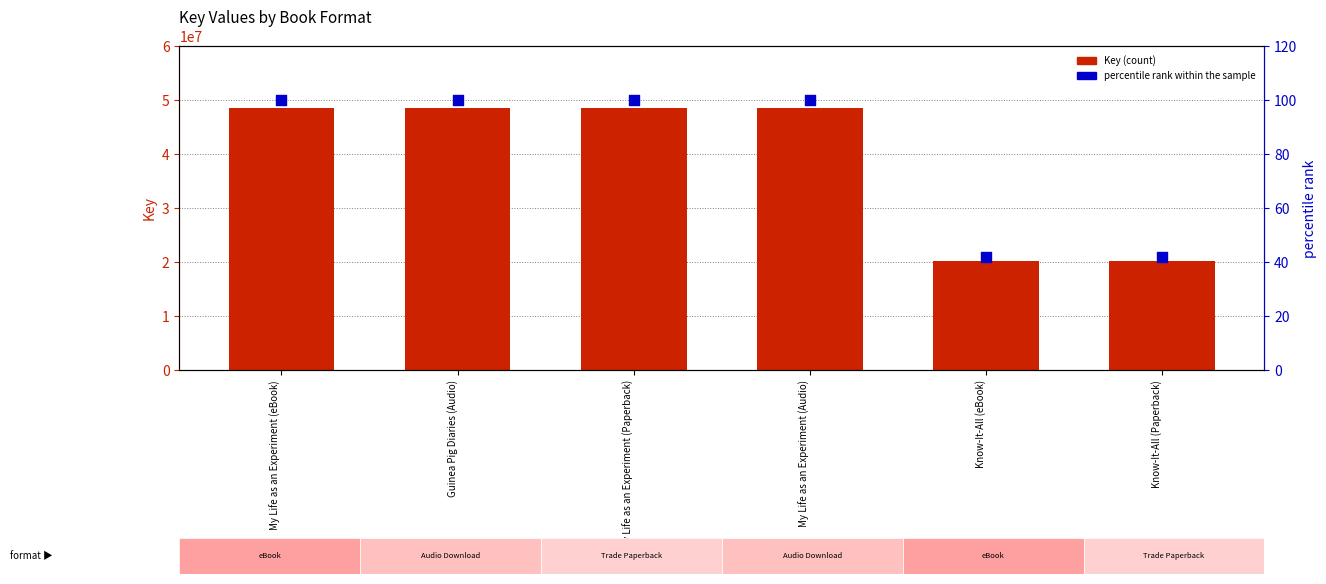

Which series has the largest total across all categories?

Key